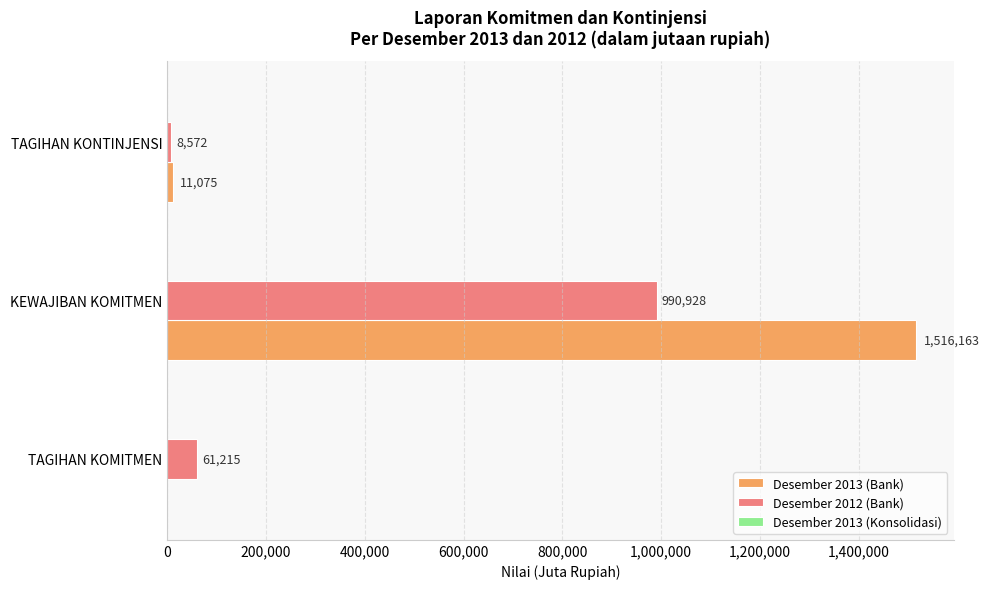

Which series changed the most between TAGIHAN KOMITMEN and TAGIHAN KONTINJENSI?

Desember 2012 (Bank)